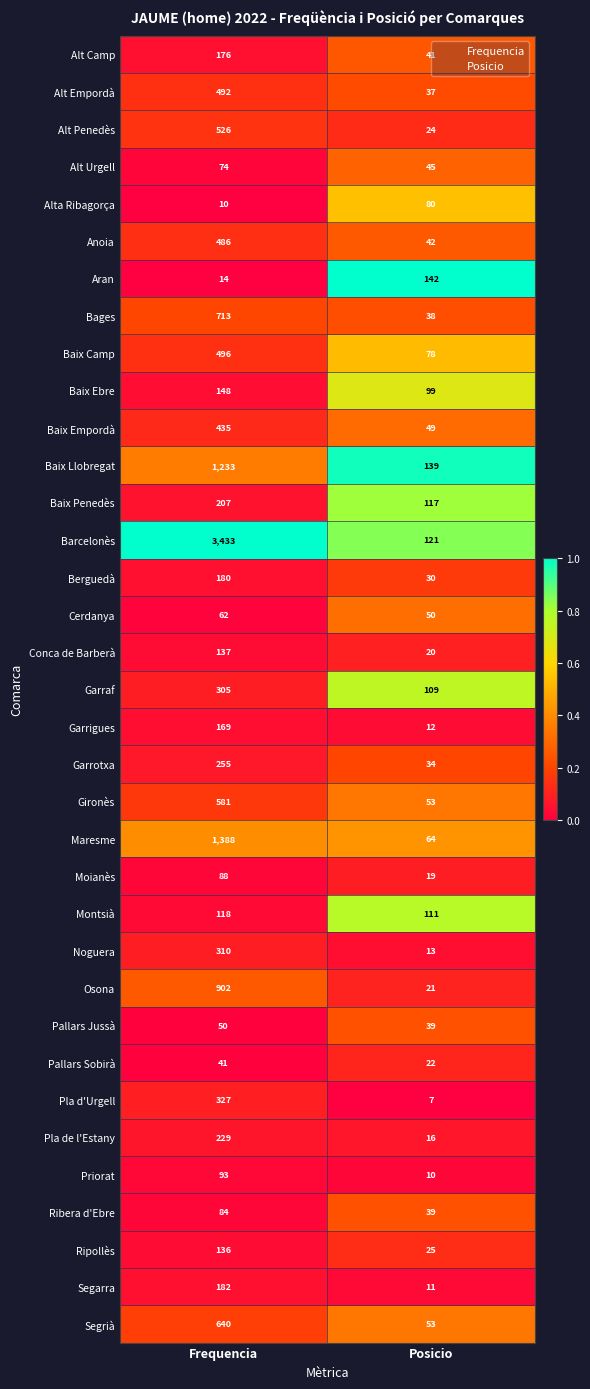

At which category is the sum across all series the highest?

Frequencia